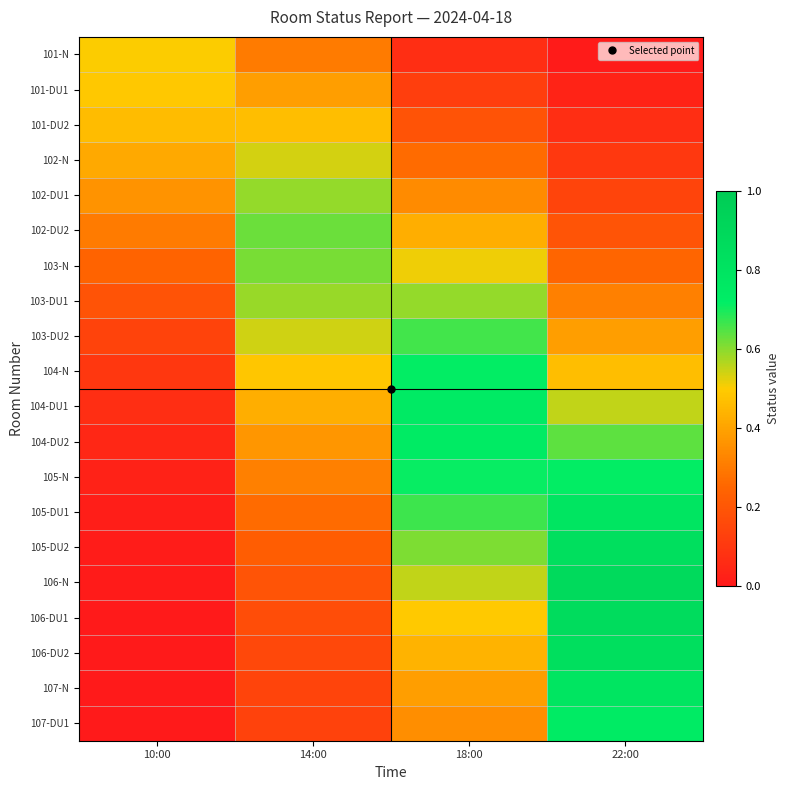

List the series in order of their peak value, highest first.

106-N, 106-DU1, 105-DU2, 106-DU2, 107-N, 105-DU1, 104-DU1, 104-DU2, 107-DU1, 105-N, 104-N, 103-DU2, 102-DU2, 103-N, 103-DU1, 102-DU1, 102-N, 101-N, 101-DU1, 101-DU2